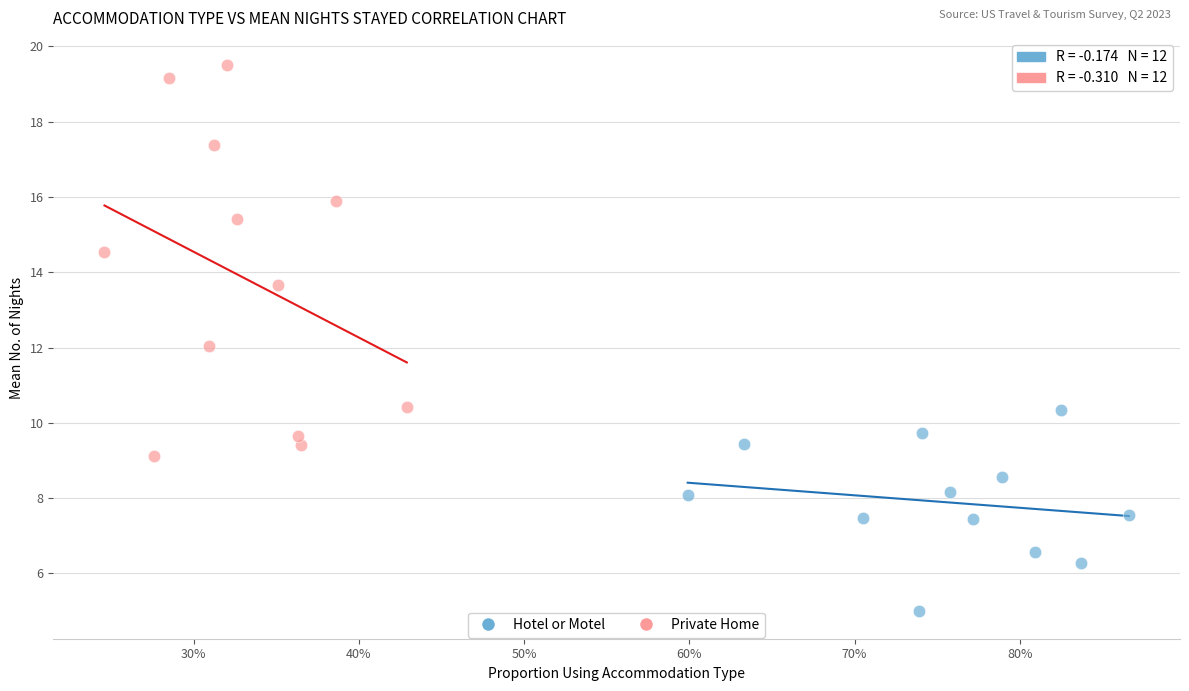

Which series contains the lowest Y value?

Hotel or Motel